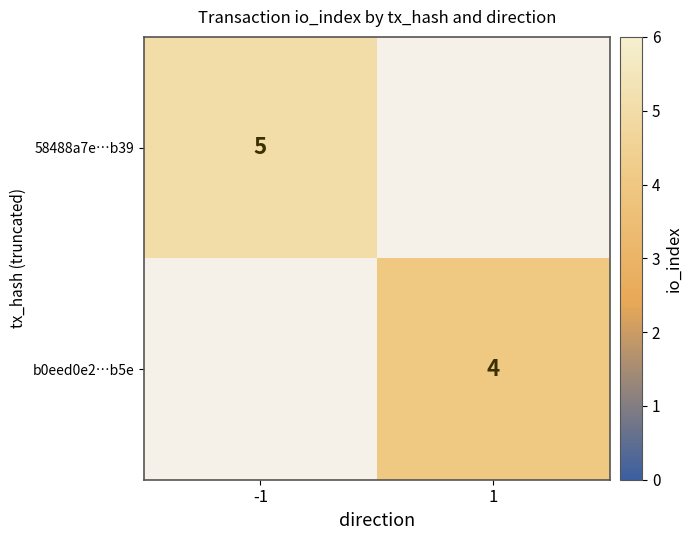

How many categories are shown in the chart?

2